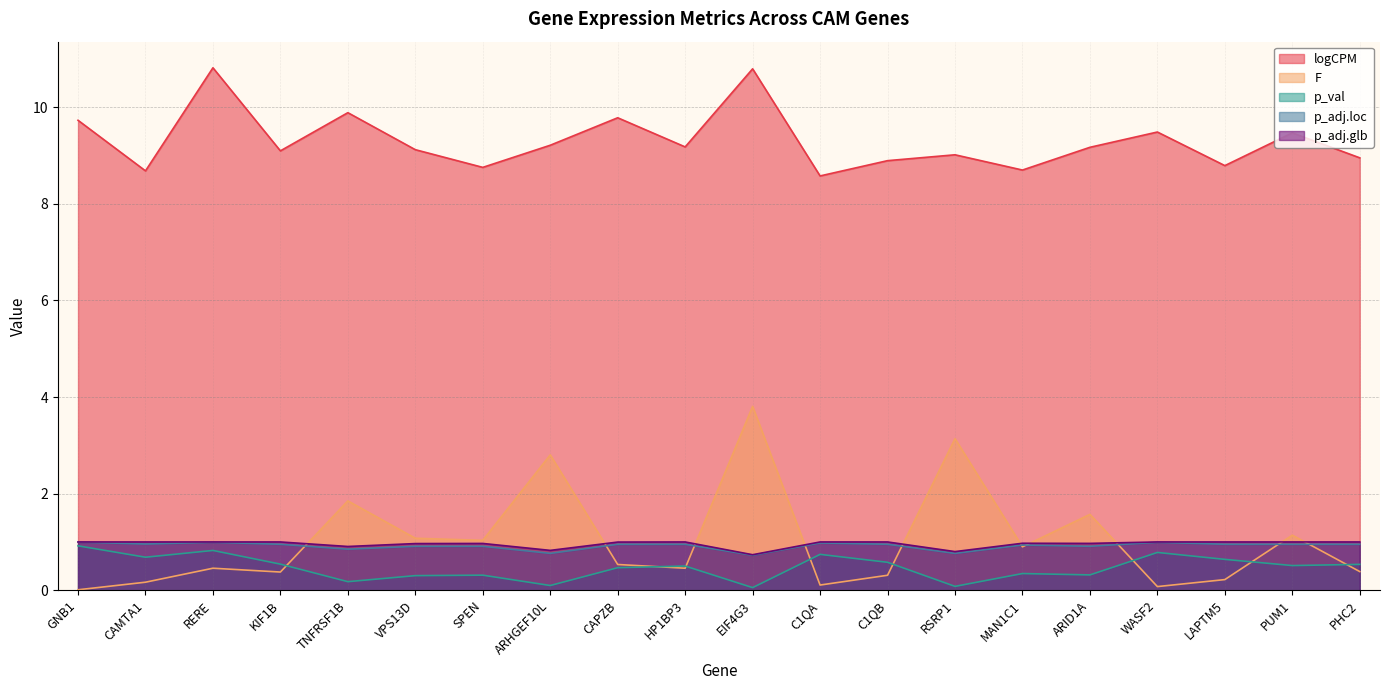

Count the number of data series in this chart.

5